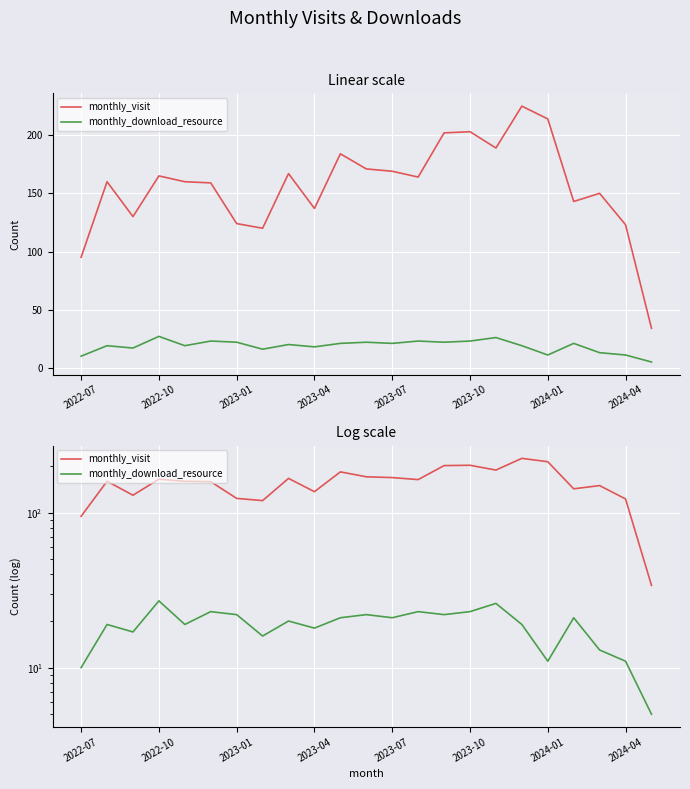

True or false: monthly_download_resource has a value of 10 at 2022-07.

True